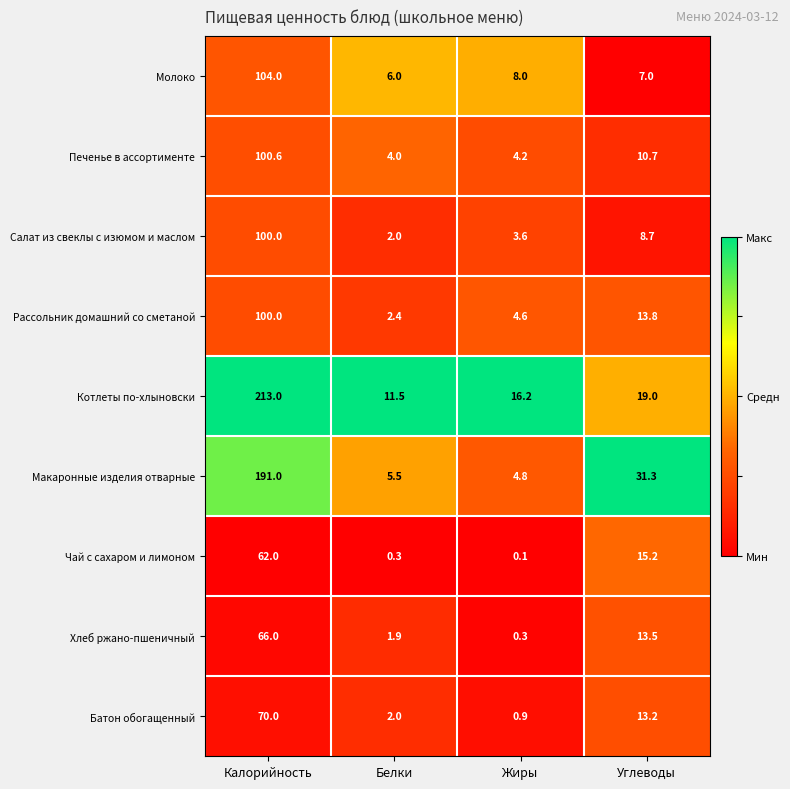

How many categories are shown in the chart?

4